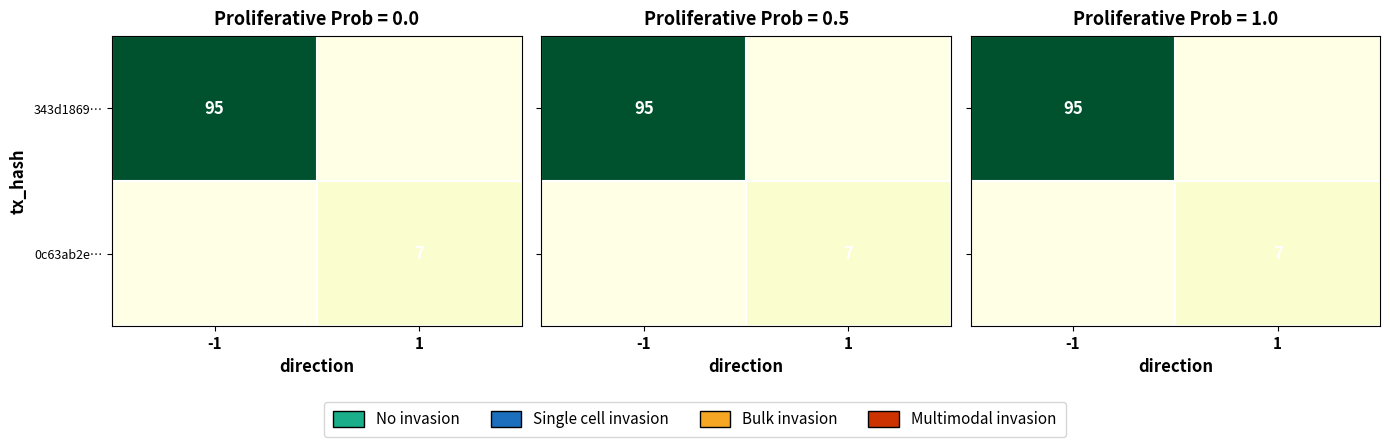

Which series changed the most between -1 and 1?

343d1869…